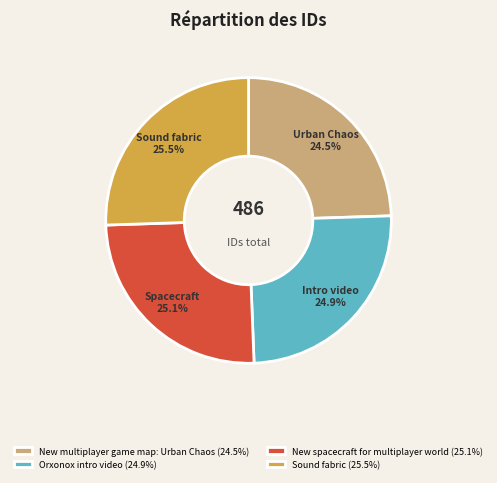

To the nearest percent, what percentage of the pie is Orxonox intro video?

25%